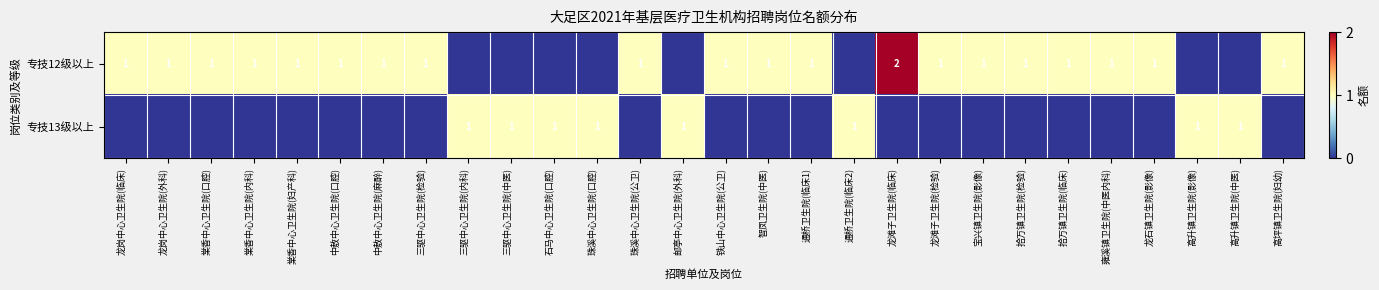

At which category is the sum across all series the highest?

龙滩子卫生院(临床)